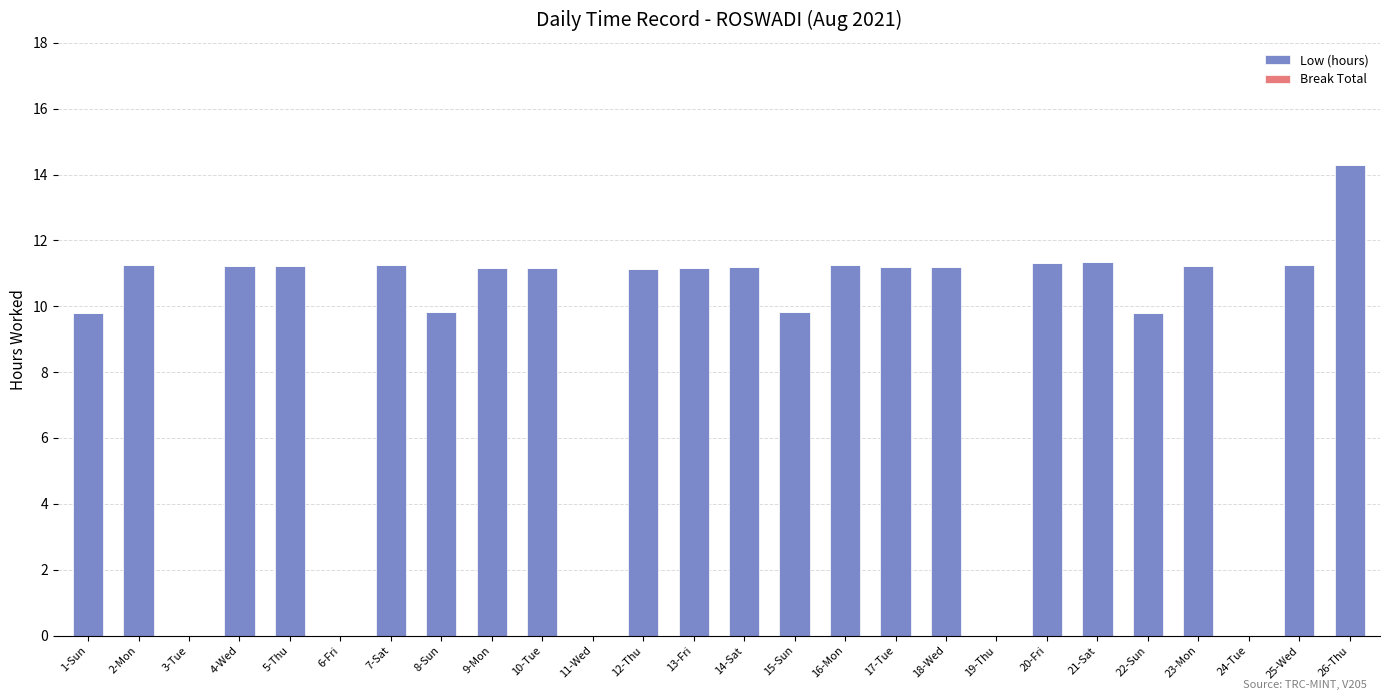

What is the ratio of the value at 8-Sun to the value at 17-Tue?

0.9